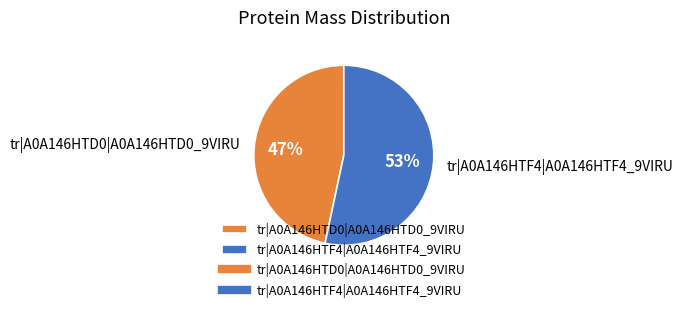

Which category accounts for the majority?

tr|A0A146HTF4|A0A146HTF4_9VIRU